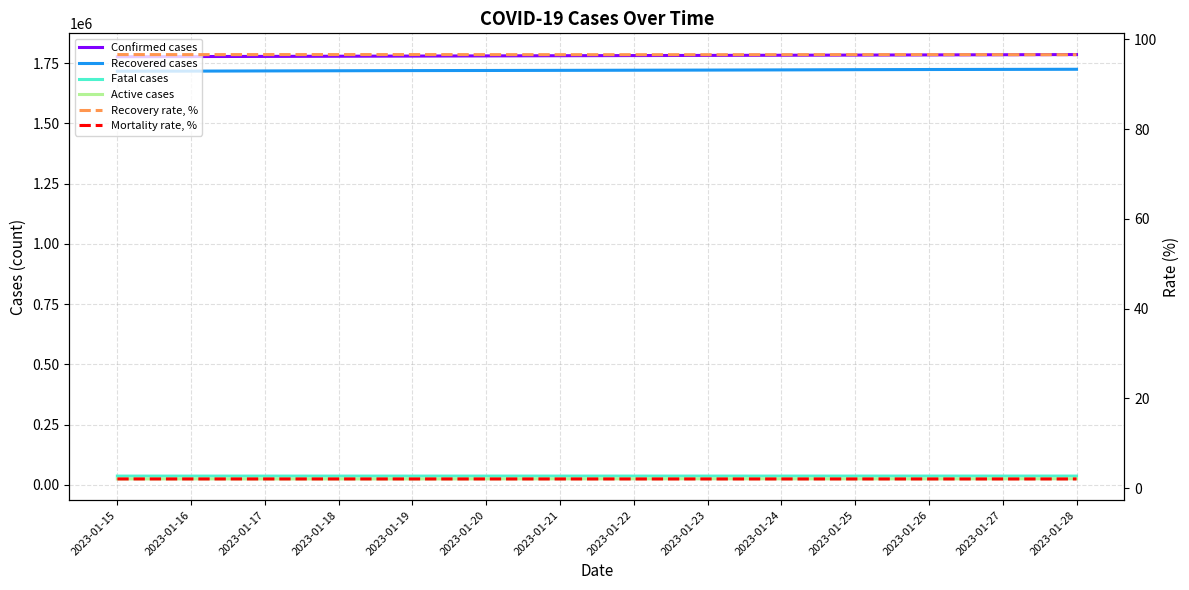

Which series has the largest total across all categories?

Confirmed cases